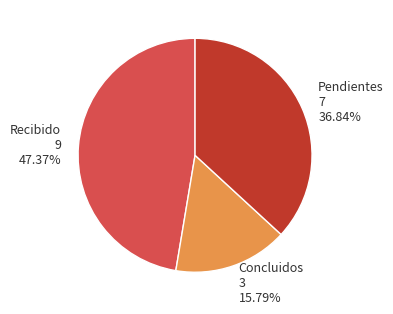

What is the ratio of the value at Pendientes 7 36.84% to the value at Concluidos 3 15.79%?

2.3